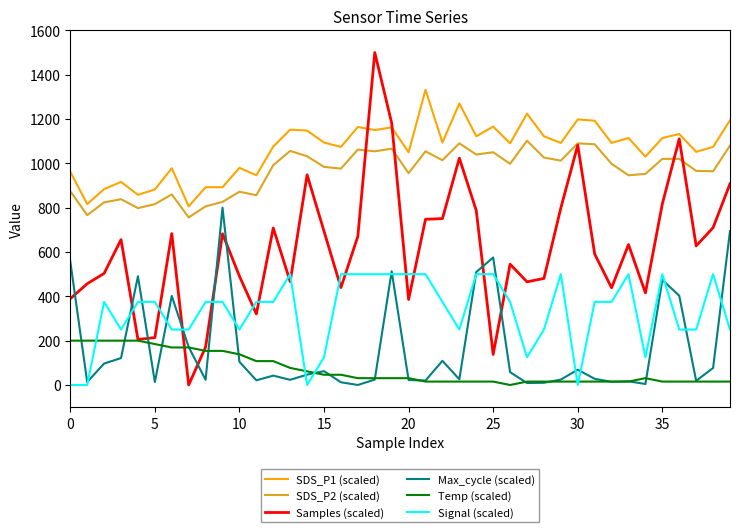

List the series in order of their peak value, highest first.

Samples (scaled), SDS_P1 (scaled), SDS_P2 (scaled), Max_cycle (scaled), Signal (scaled), Temp (scaled)